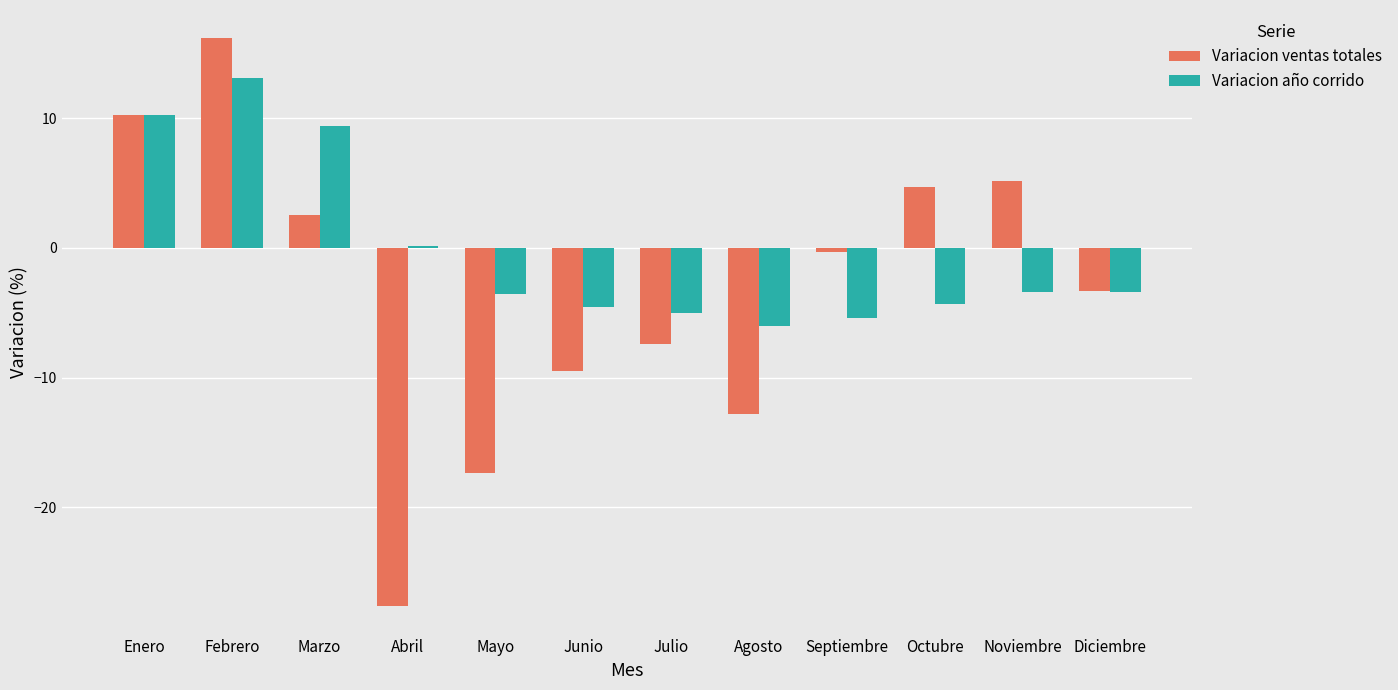

How many values in Variacion ventas totales are below zero?

7